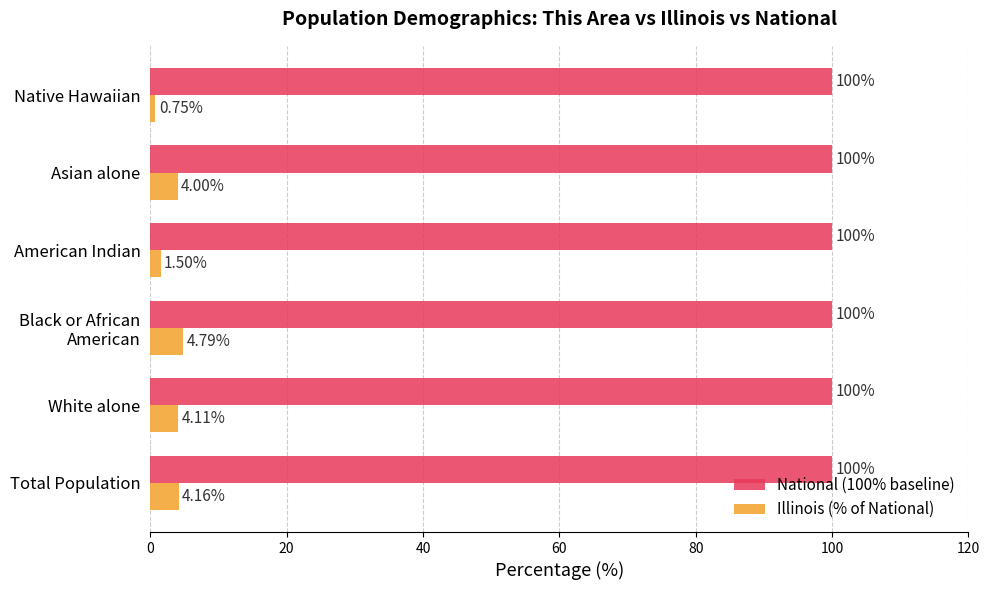

What is the sum of all National (100% baseline) values?

600.0